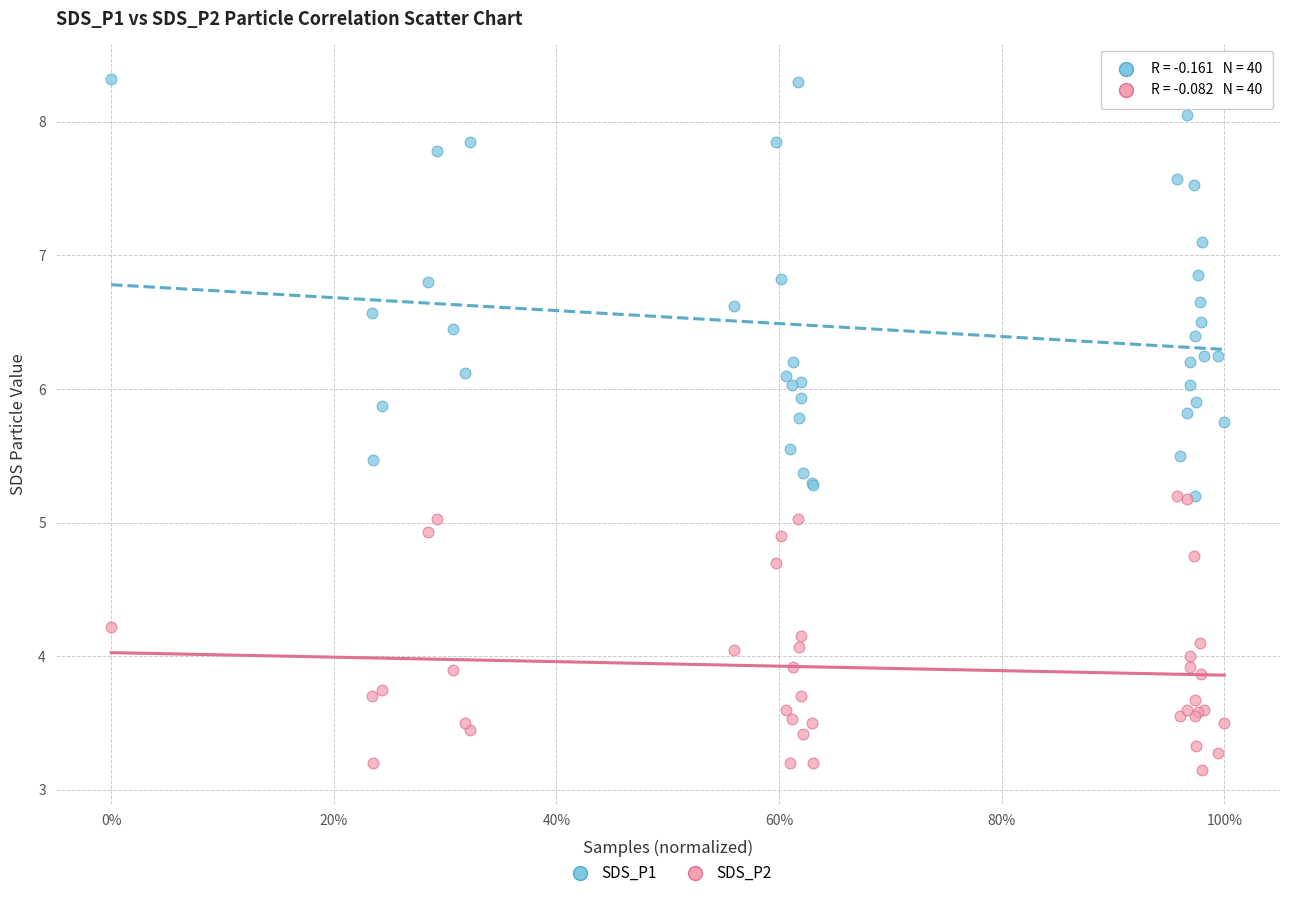

What are all the series names shown in the legend?

SDS_P1, SDS_P2